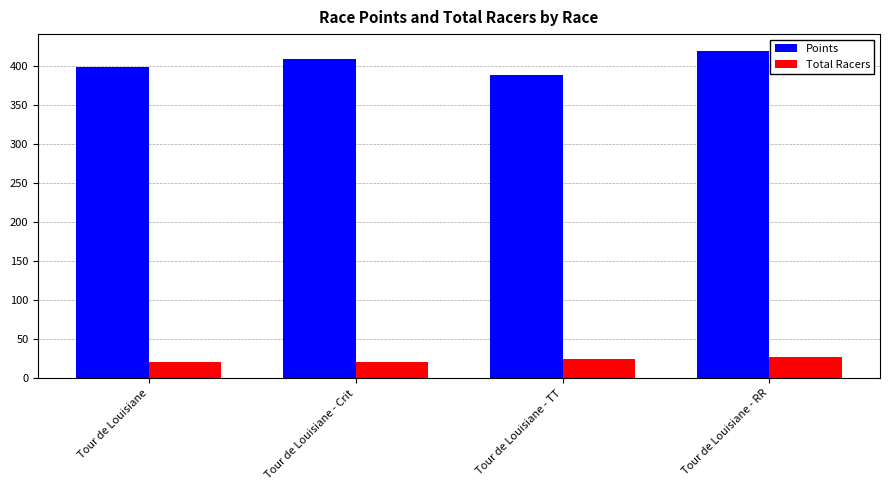

Which series has the widest spread of values?

Points